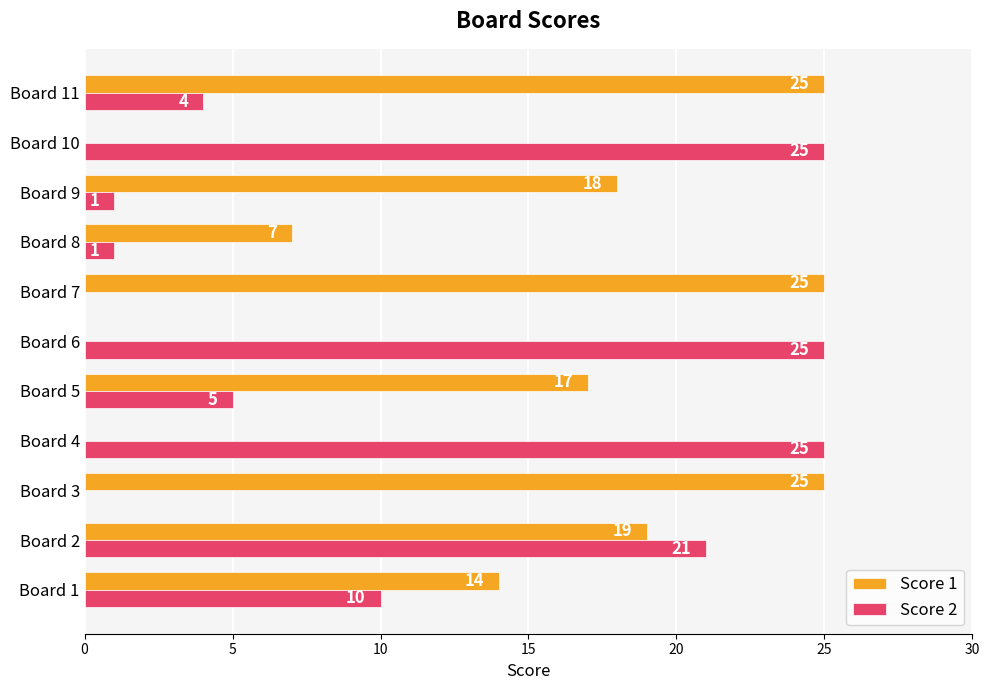

The value of Score 2 at Board 6 is 25. True or false?

True